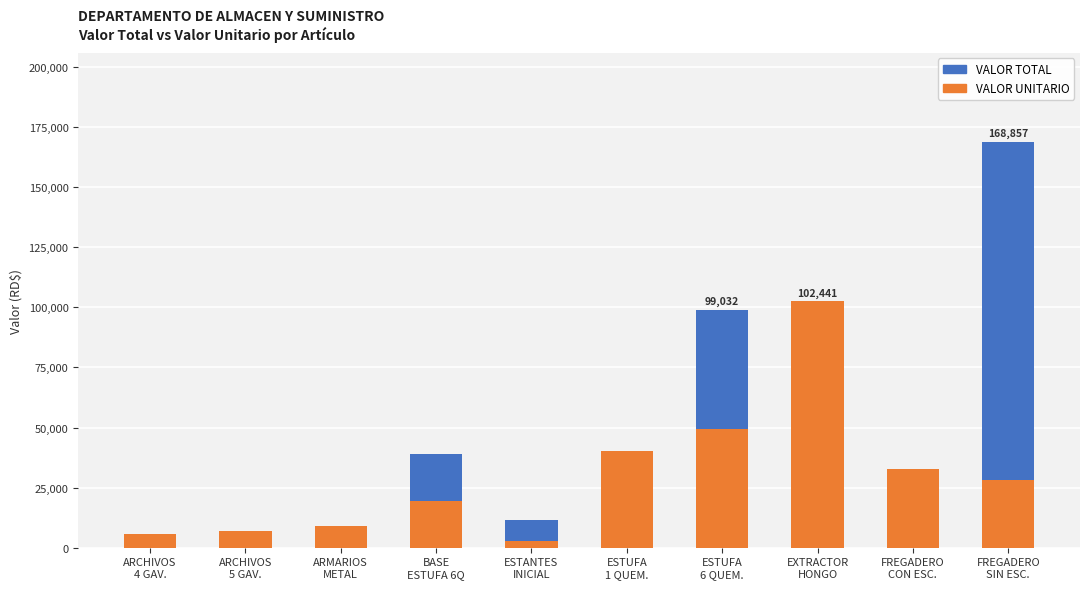

Which series has the largest range (max minus min)?

VALOR TOTAL